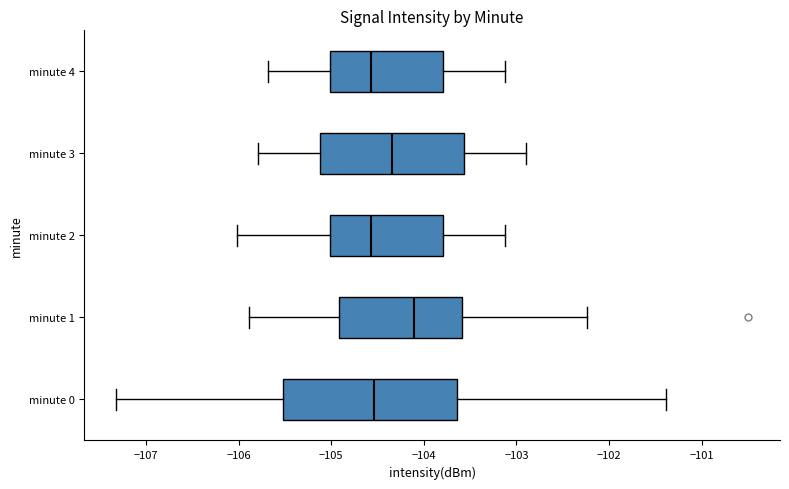

Which box is the widest, from its left edge to its right edge?

minute 0